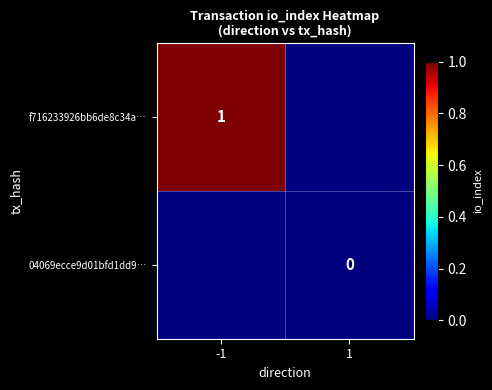

Is it true that f716233926bb6de8c34a… equals 1 at -1?

True